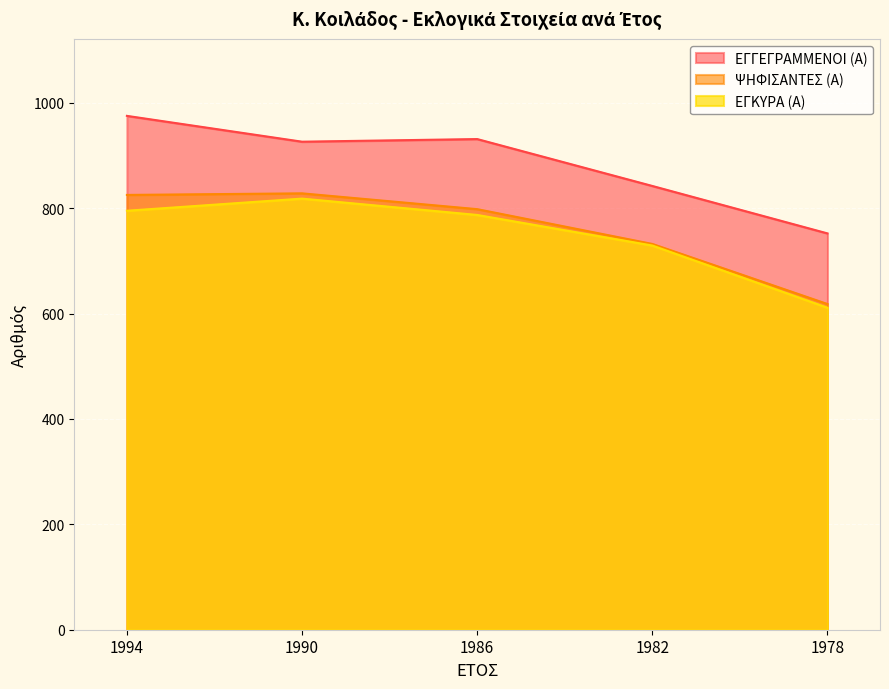

Which series has the largest total across all categories?

ΕΓΓΕΓΡΑΜΜΕΝΟΙ (Α)